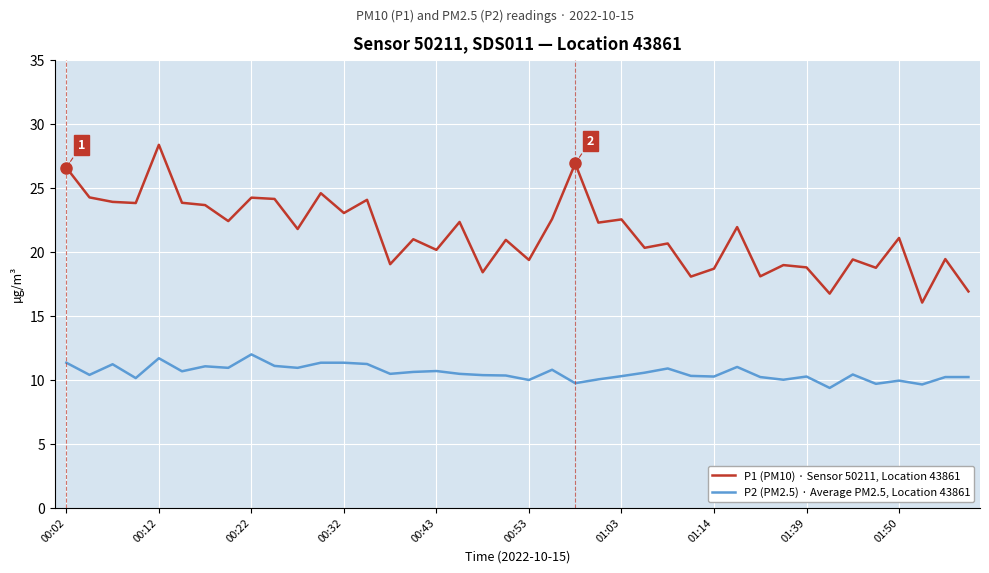

Which series has the largest total across all categories?

P1 (PM10) · Sensor 50211, Location 43861